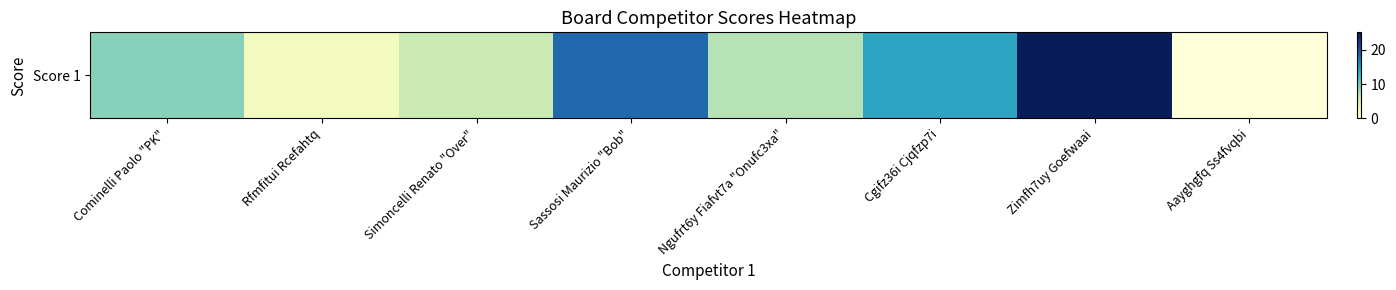

Count the number of data series in this chart.

1